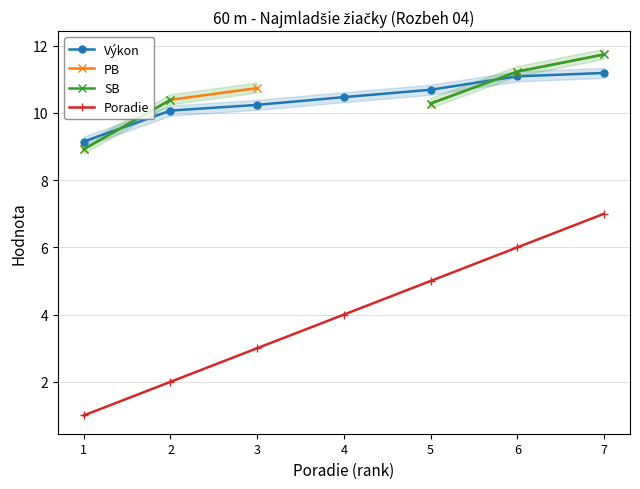

True or false: SB has more than 1 interior local peaks.

False